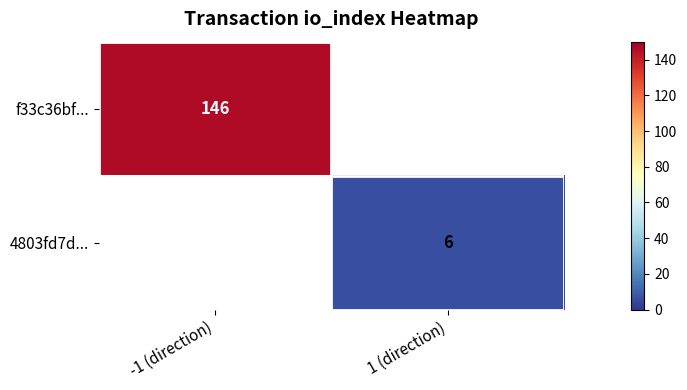

At how many categories does at least one series exceed 41?

1